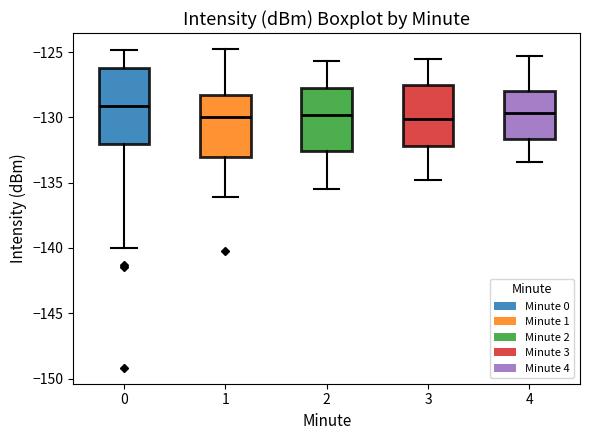

Reading left to right, read every box against the y-axis: the position of its median line, the range the box covers, and the ends of its whiskers. The values are not printed on the chart, so give them approximately, as read against the axis.

0: median -129.0, box -132.0 to -126.0, whiskers -140.0 to -125.0
1: median -130.0, box -133.0 to -128.0, whiskers -136.0 to -125.0
2: median -130.0, box -132.5 to -128.0, whiskers -135.5 to -125.5
3: median -130.0, box -132.0 to -127.5, whiskers -135.0 to -125.5
4: median -129.5, box -131.5 to -128.0, whiskers -133.5 to -125.5